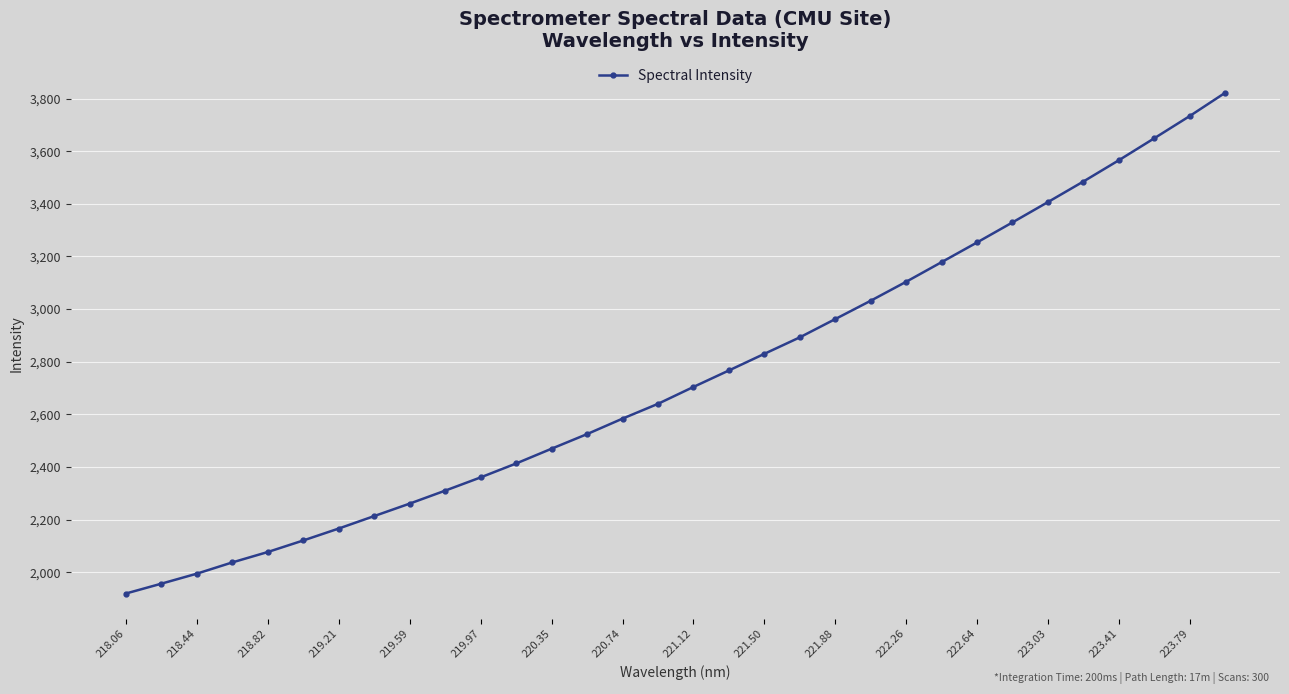

How many categories are shown in the chart?

32